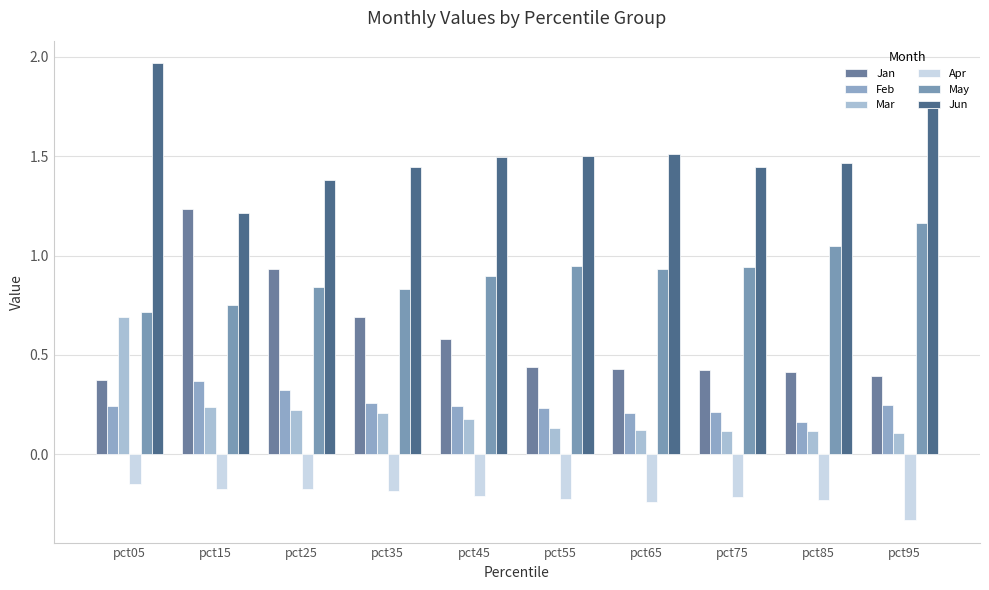

What is the average value of the Apr series?

-0.2